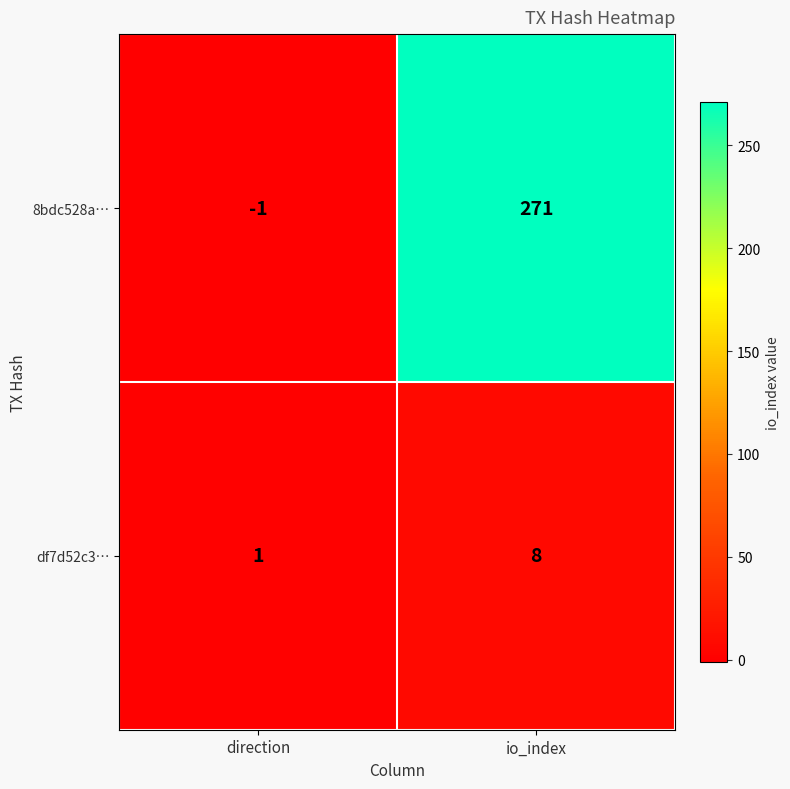

Which label corresponds to the smallest value in the chart?

direction